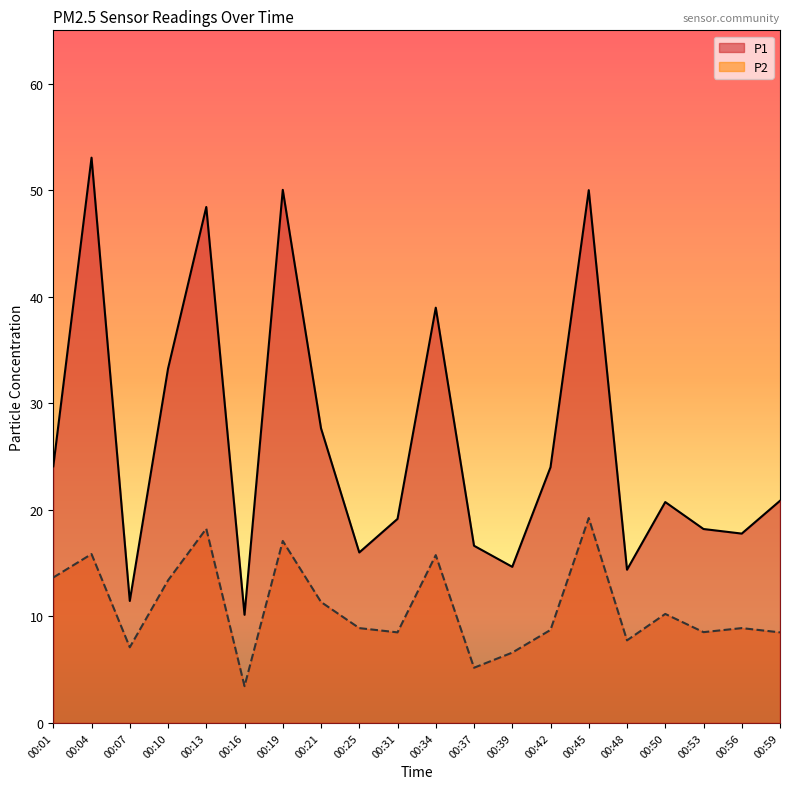

True or false: P2 and P1 cross at least once.

False